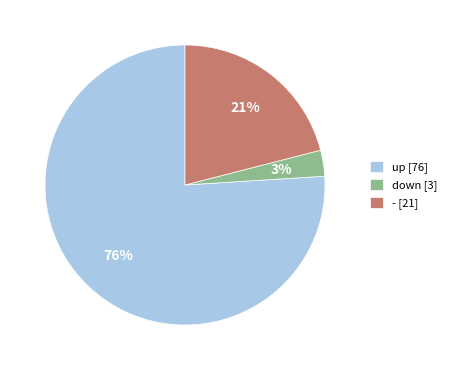

To the nearest percent, what is the average slice percentage?

33%